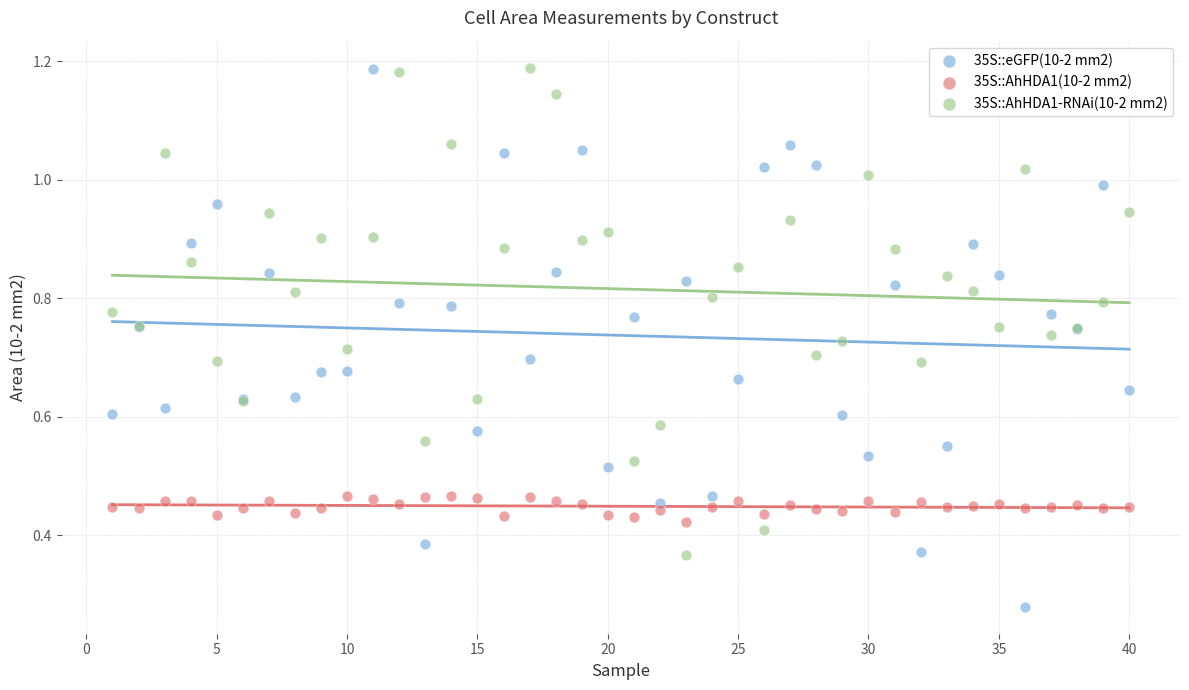

Which series has the largest Y range (max minus min)?

35S::eGFP(10-2 mm2)